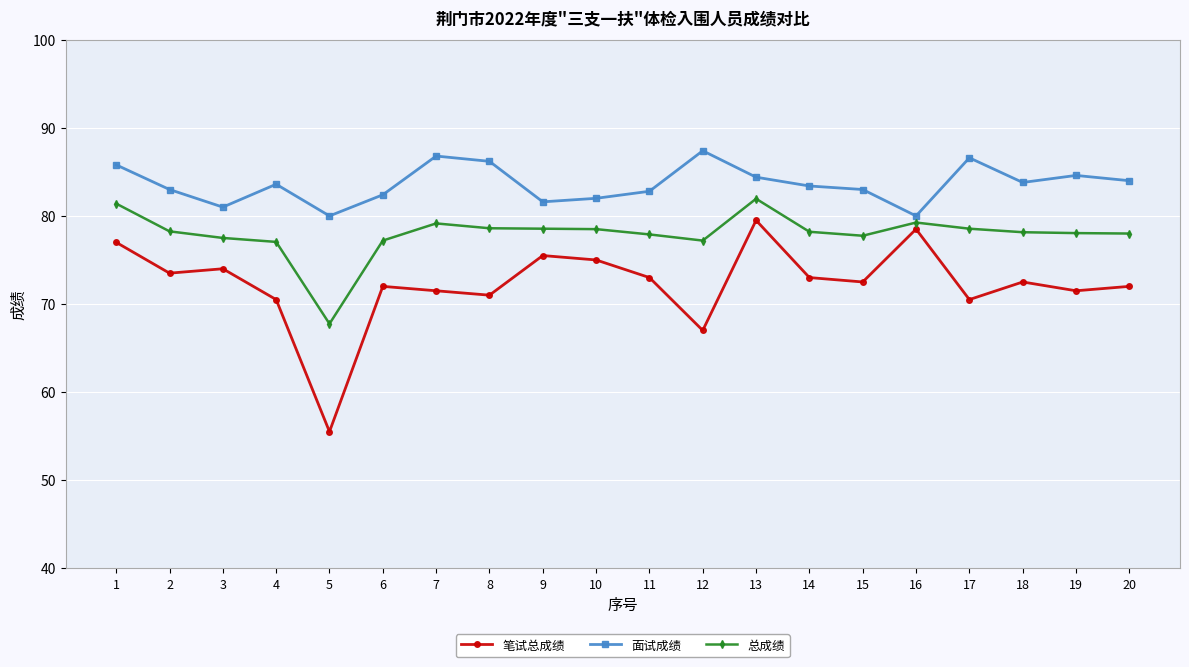

True or false: 面试成绩 has a value of 86.8 at 7.

True